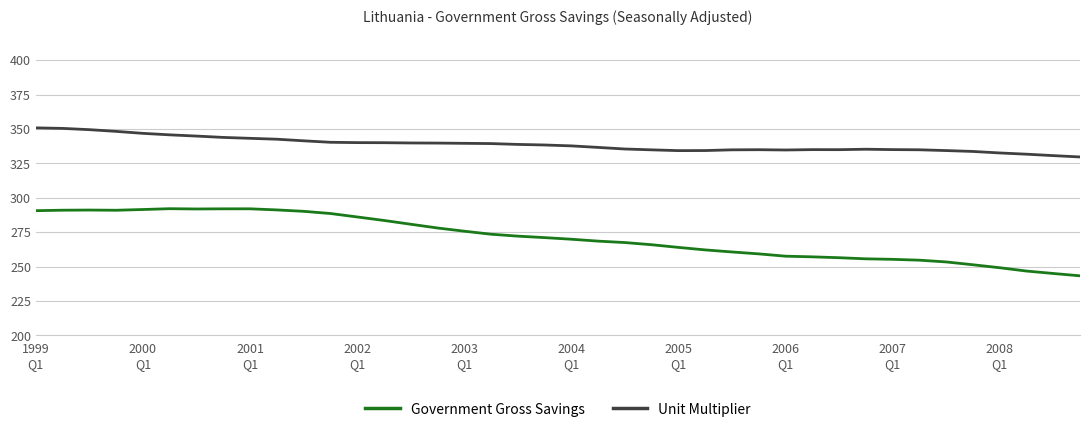

How many lines are shown in the chart?

2